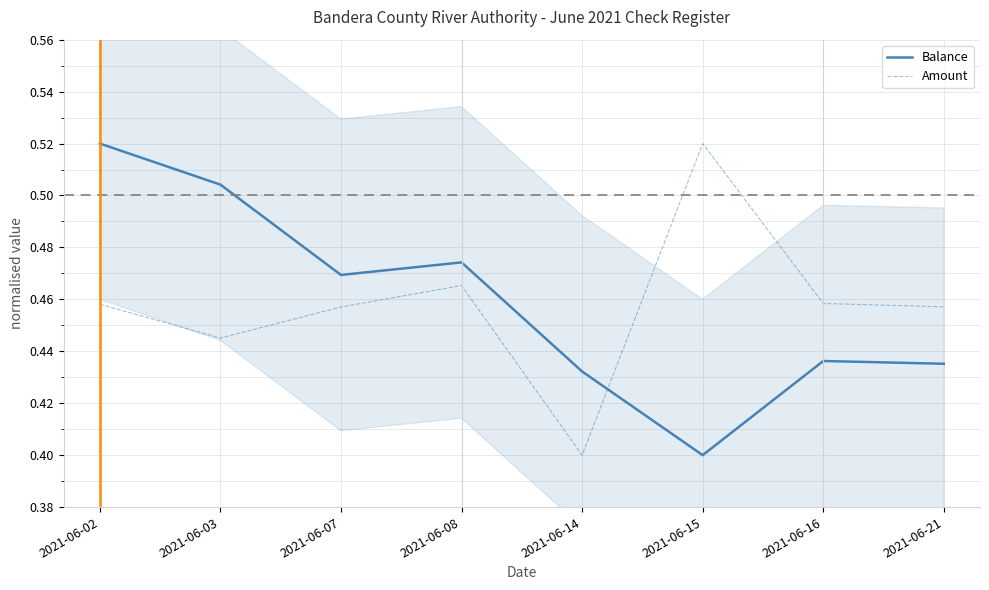

How many categories are shown in the chart?

8